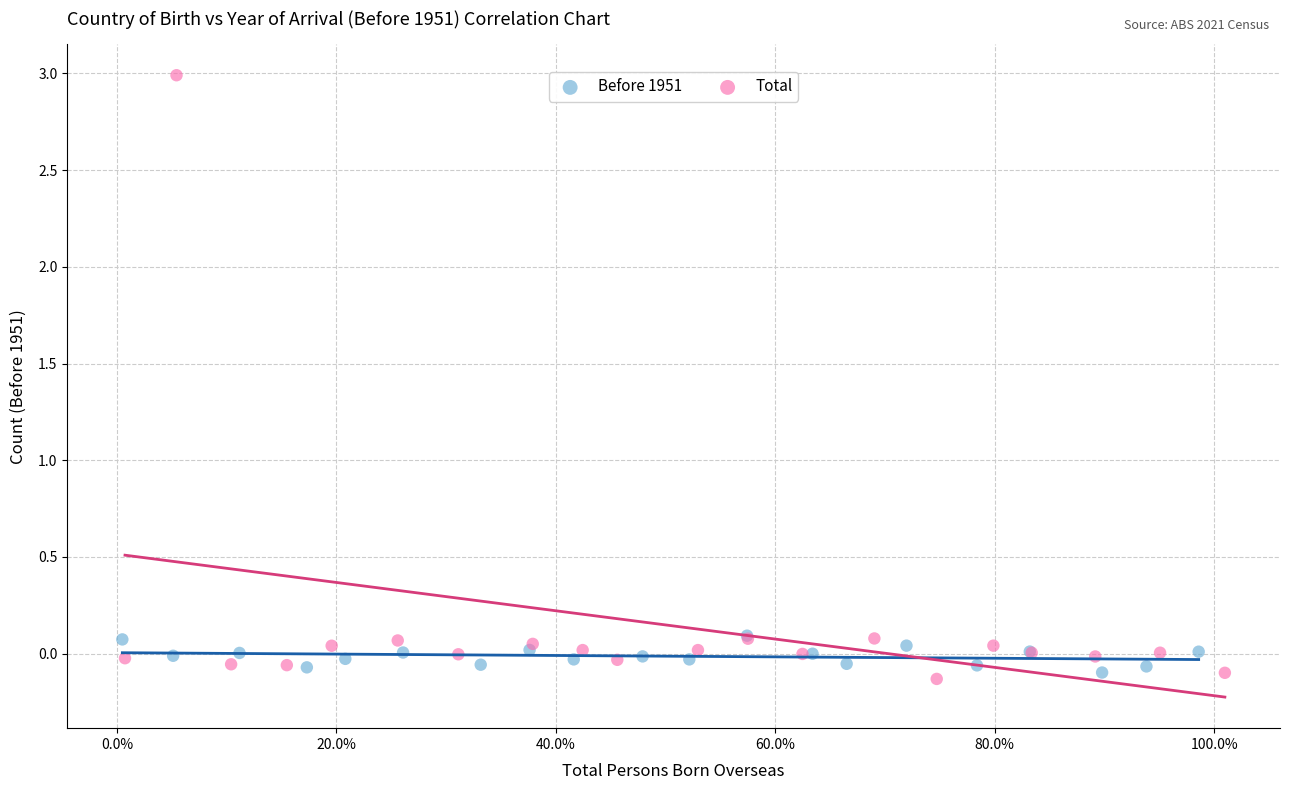

Which series has the largest Y range (max minus min)?

Total